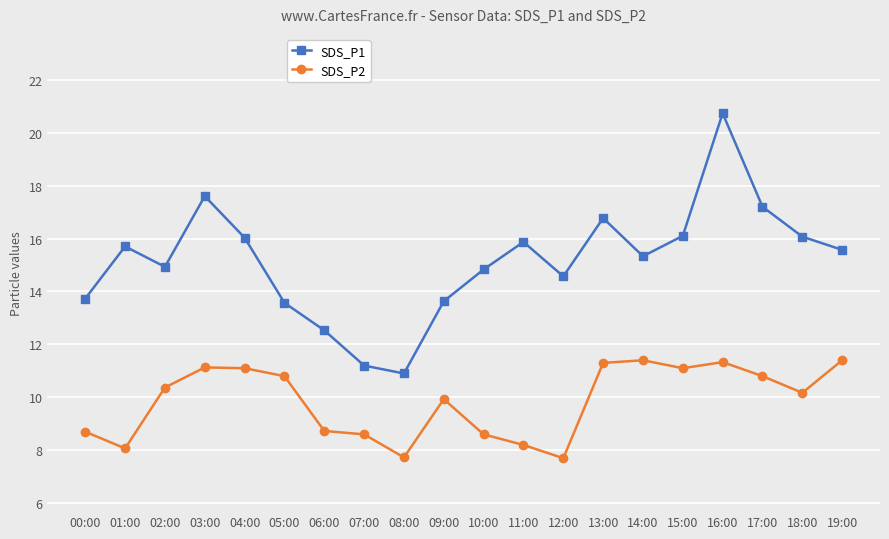

What is the maximum value shown in the chart?

20.7